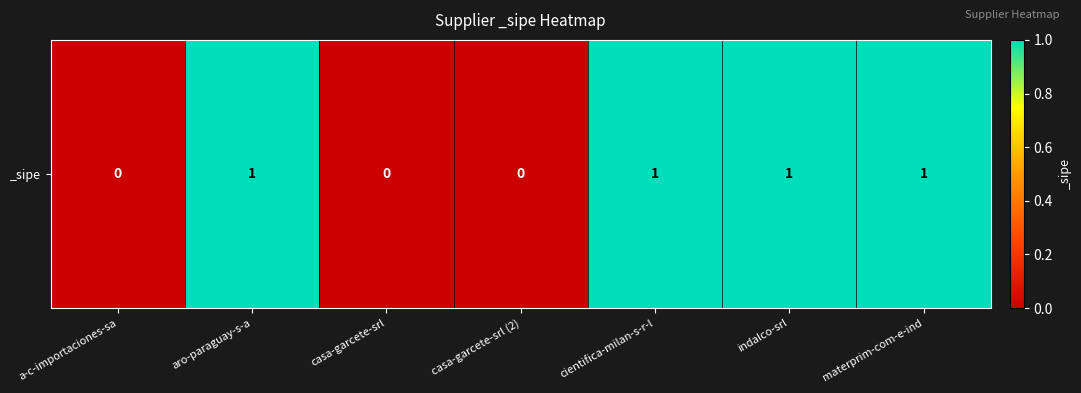

Is it true that the value at aro-paraguay-s-a is 1?

True